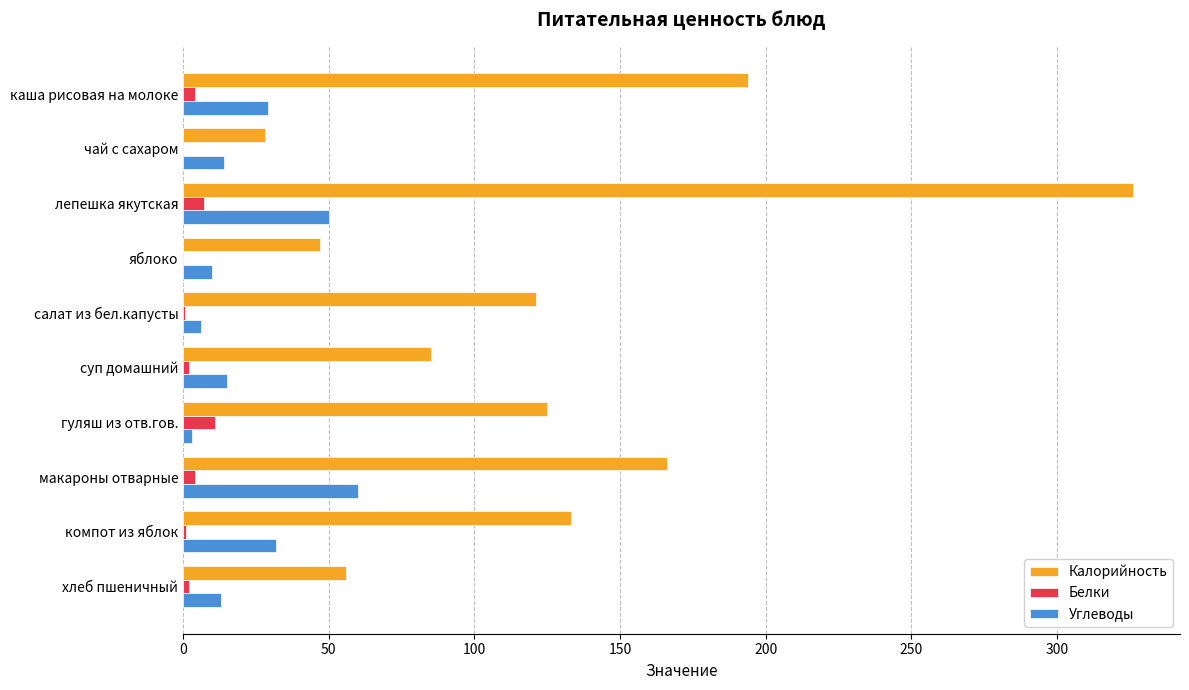

What are all the series names shown in the legend?

Калорийность, Белки, Углеводы